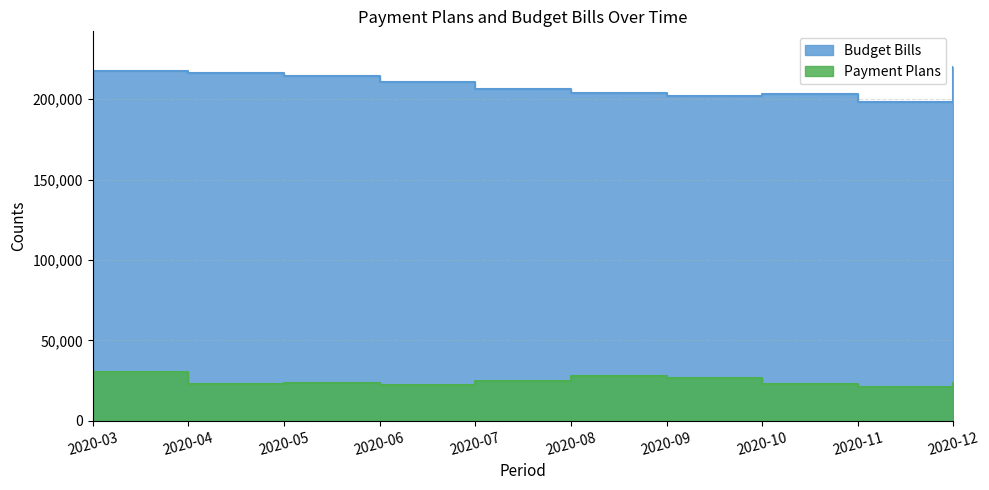

At which label does Payment Plans first exceed 23708?

2020-03